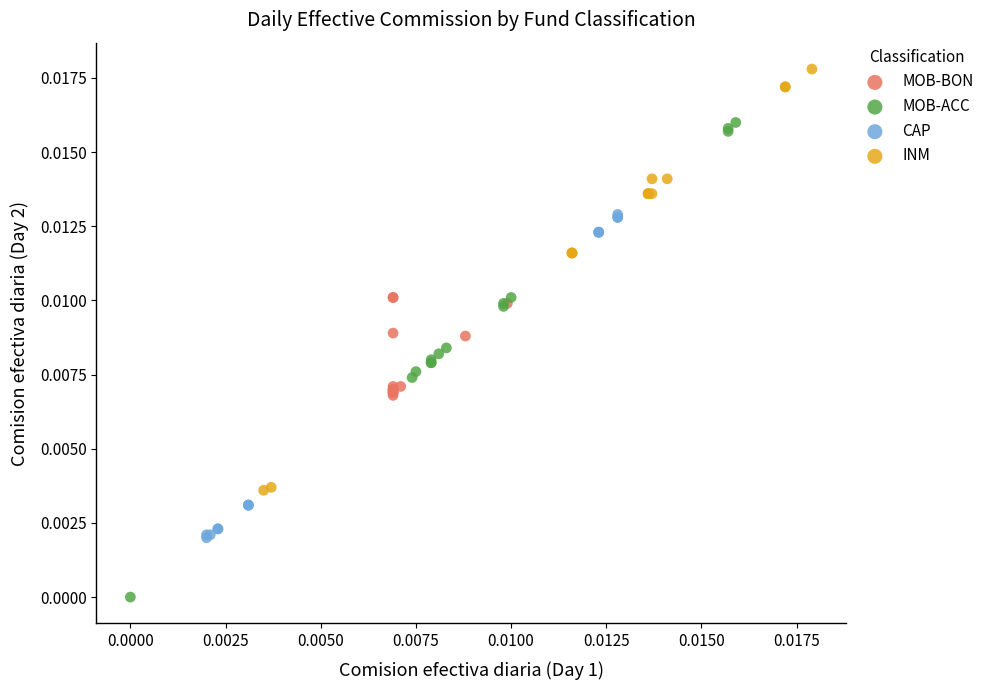

Which series has the largest Y range (max minus min)?

MOB-ACC